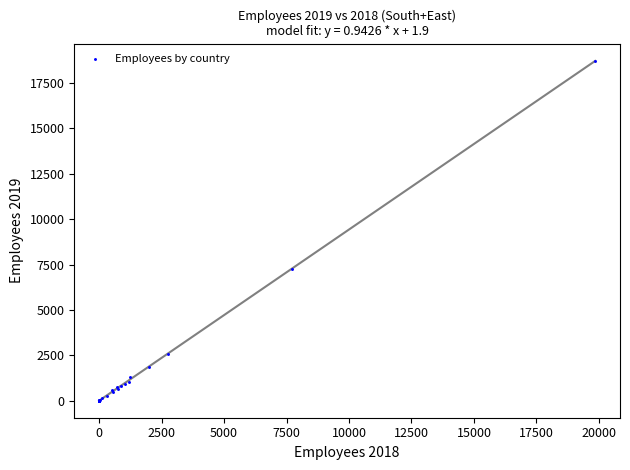

What Y value in the scatter plot is closest to 9364?

7233